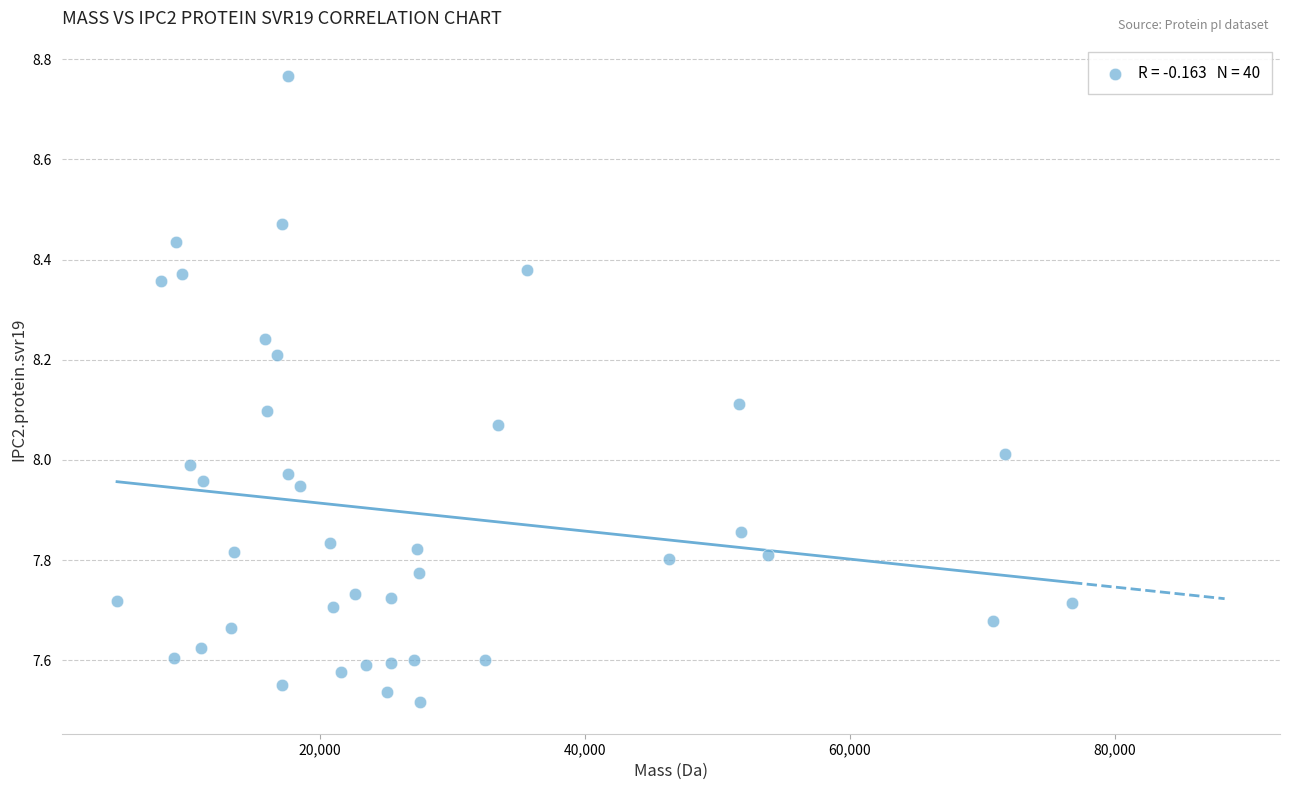

How many points are shown in the scatter plot?

40